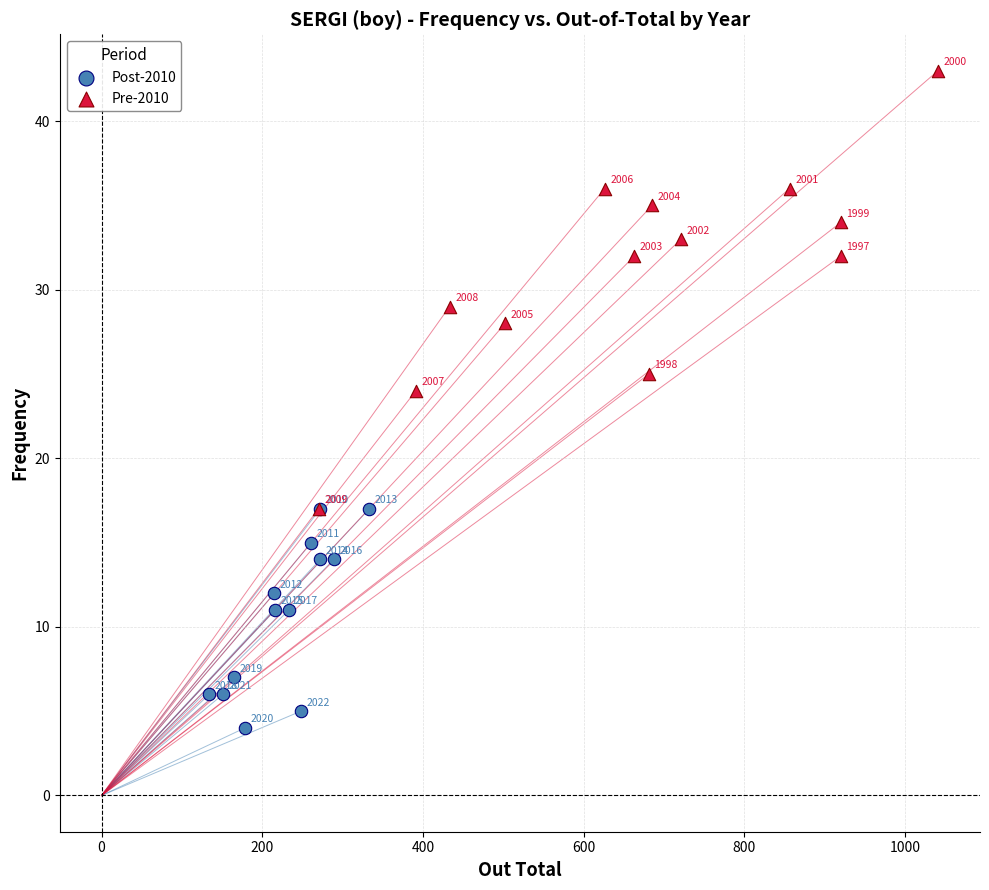

Which series contains the lowest Y value?

Post-2010